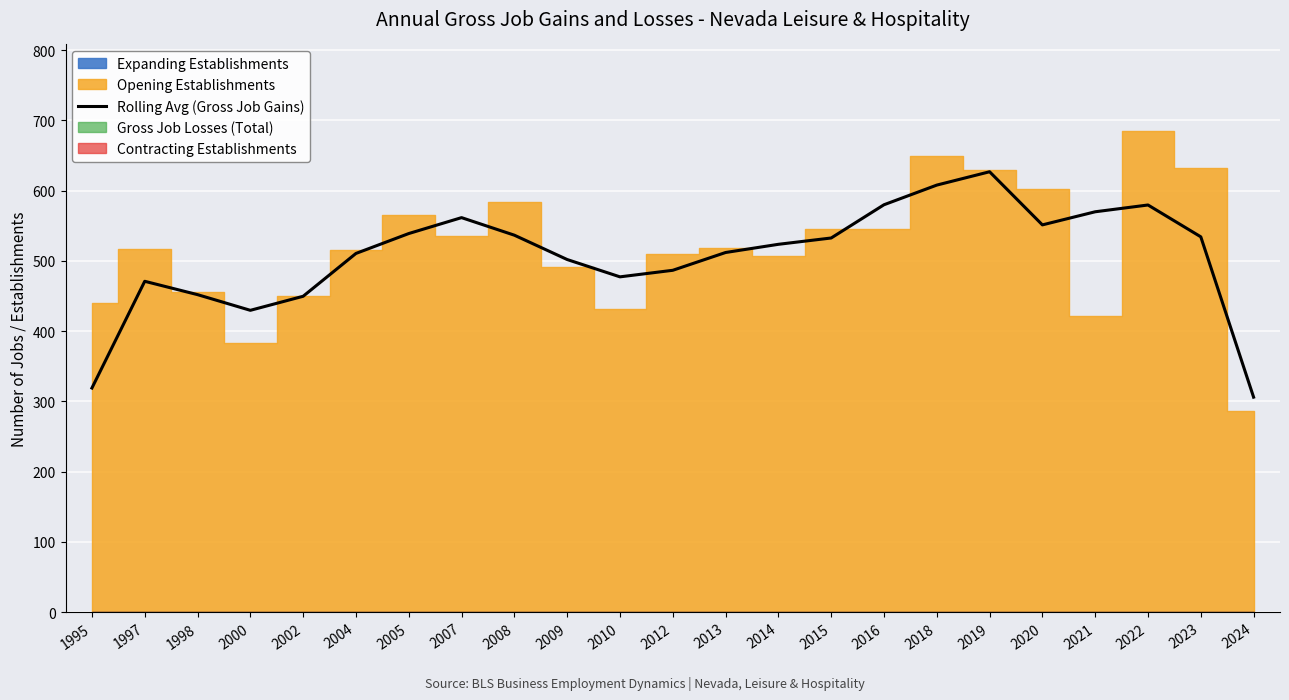

What value does the data have at 2015?

532.7